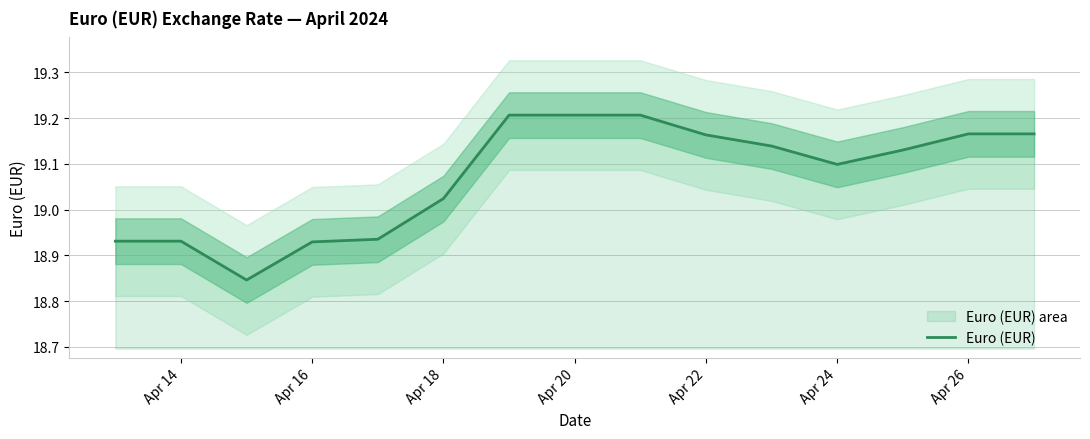

How many interior local valleys (lower than both neighbors) does the data have?

2